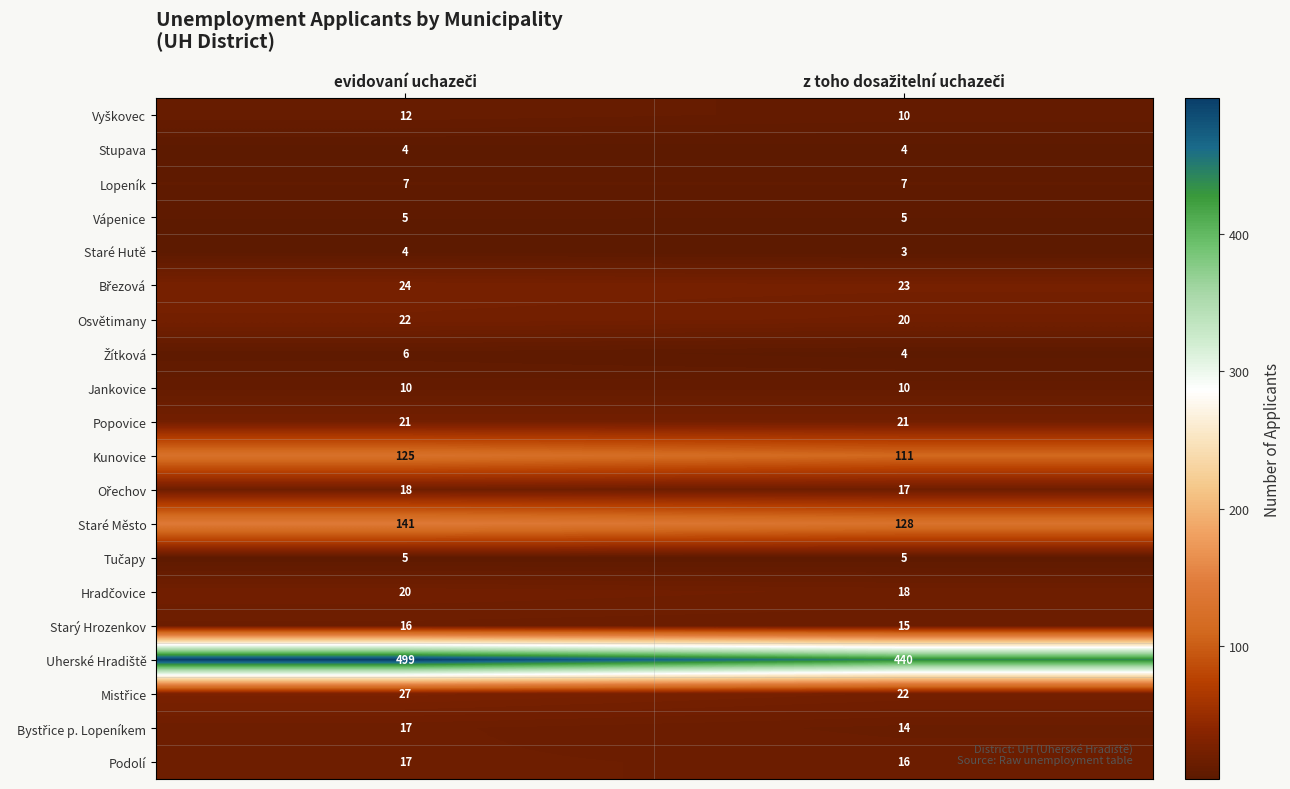

What is the sum of all Stupava values?

8